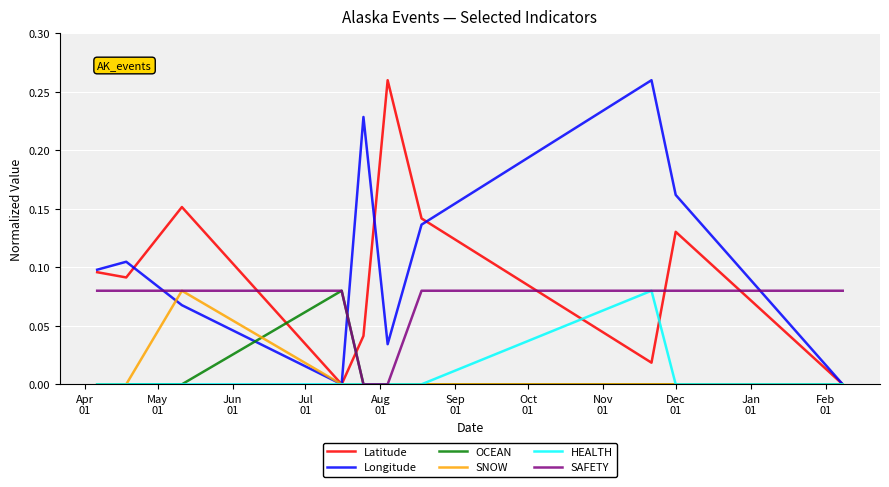

Which series has the largest total across all categories?

Longitude